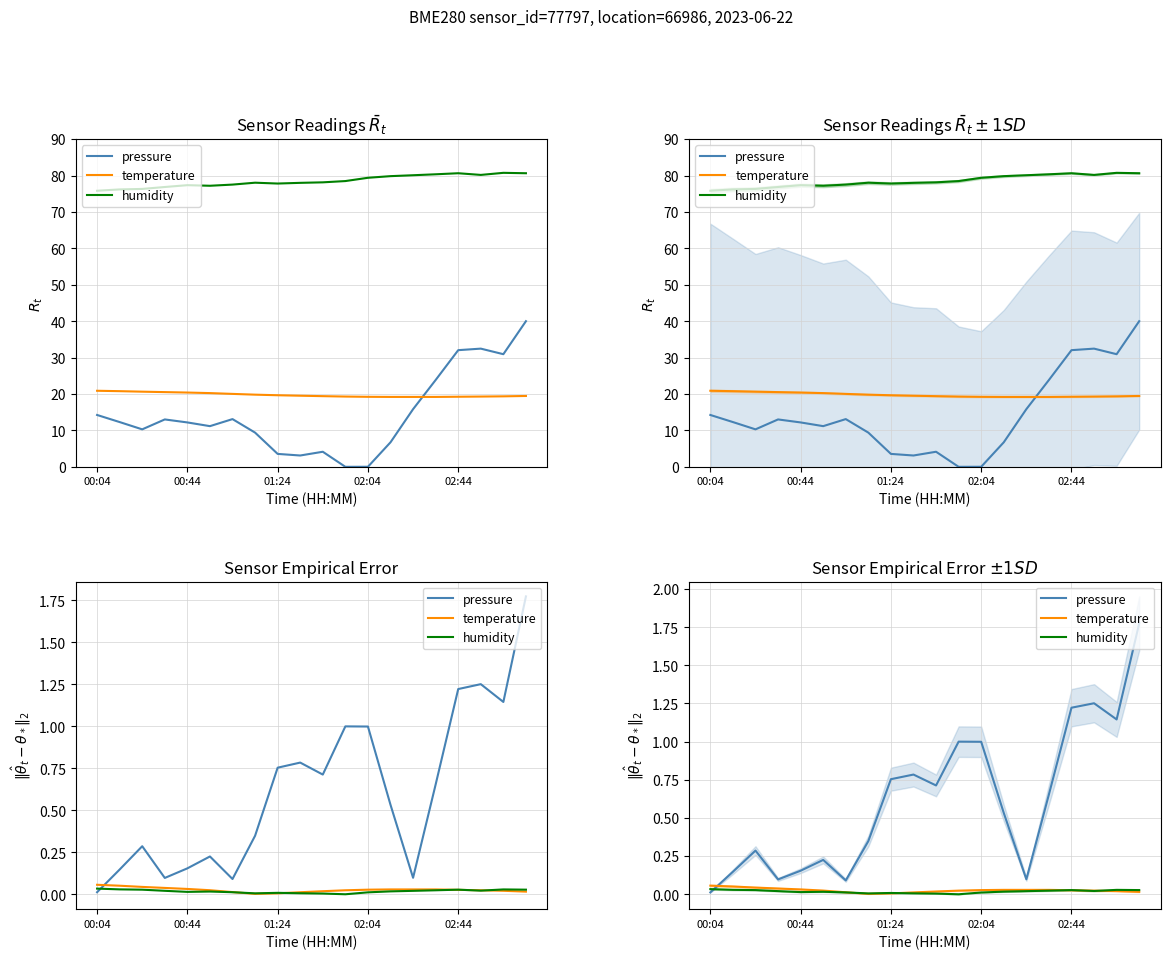

At which category is the sum across all series the highest?

19